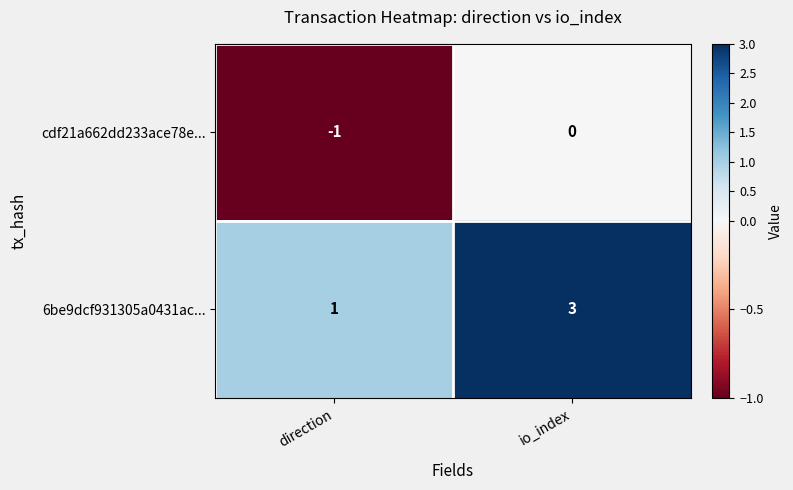

At direction, list the series in order from largest to smallest.

6be9dcf931305a0431ac..., cdf21a662dd233ace78e...